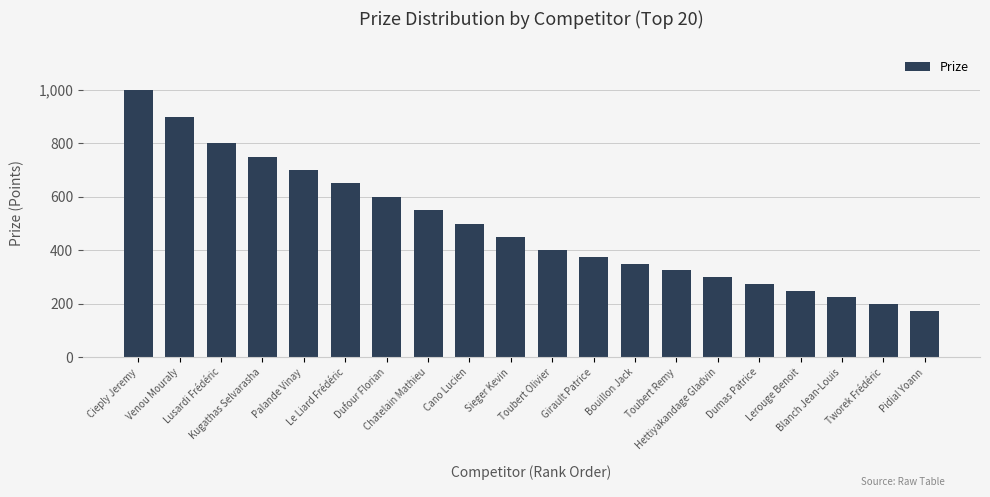

What is the greatest value displayed?

1000